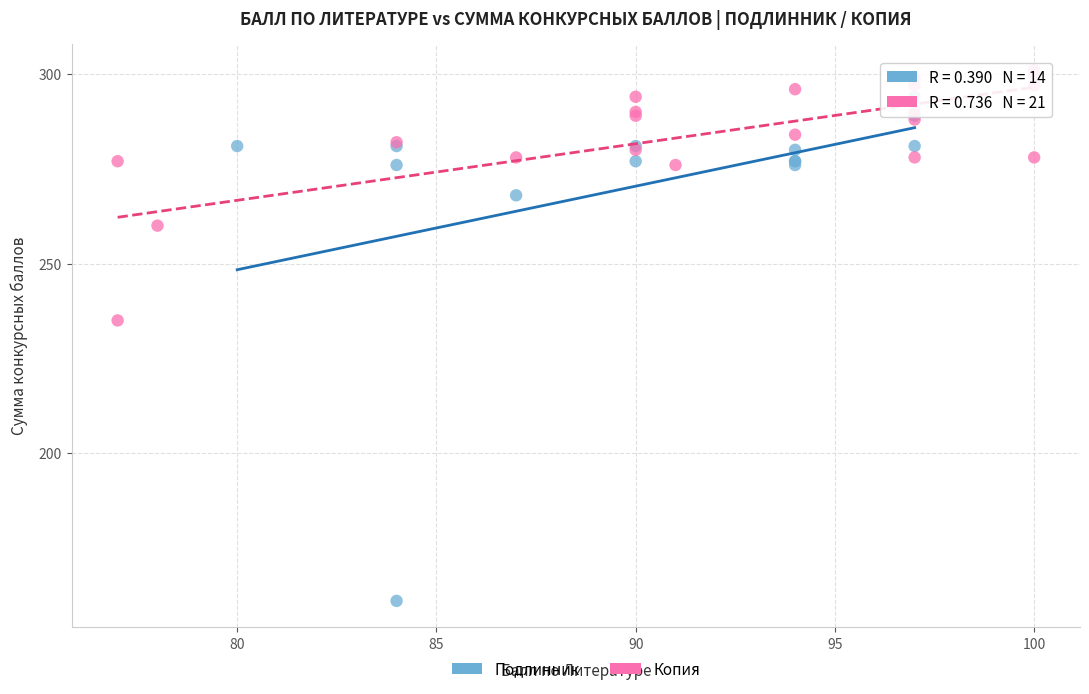

What are all the series names shown in the legend?

Подлинник, Копия